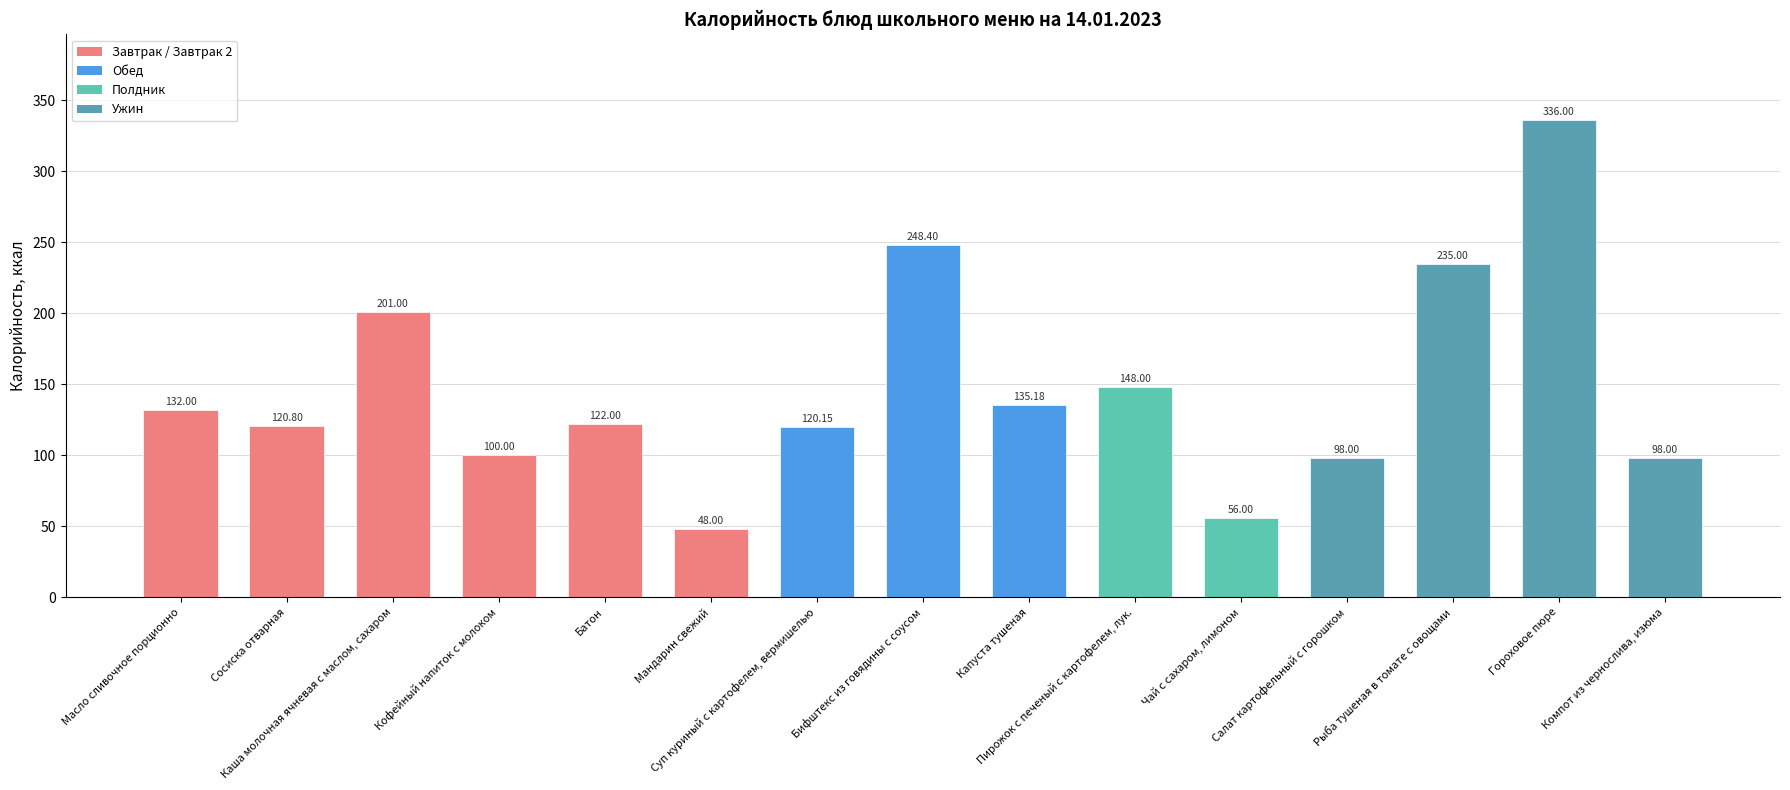

Between Чай с сахаром, лимоном and Салат картофельный с горошком, which is larger?

Салат картофельный с горошком